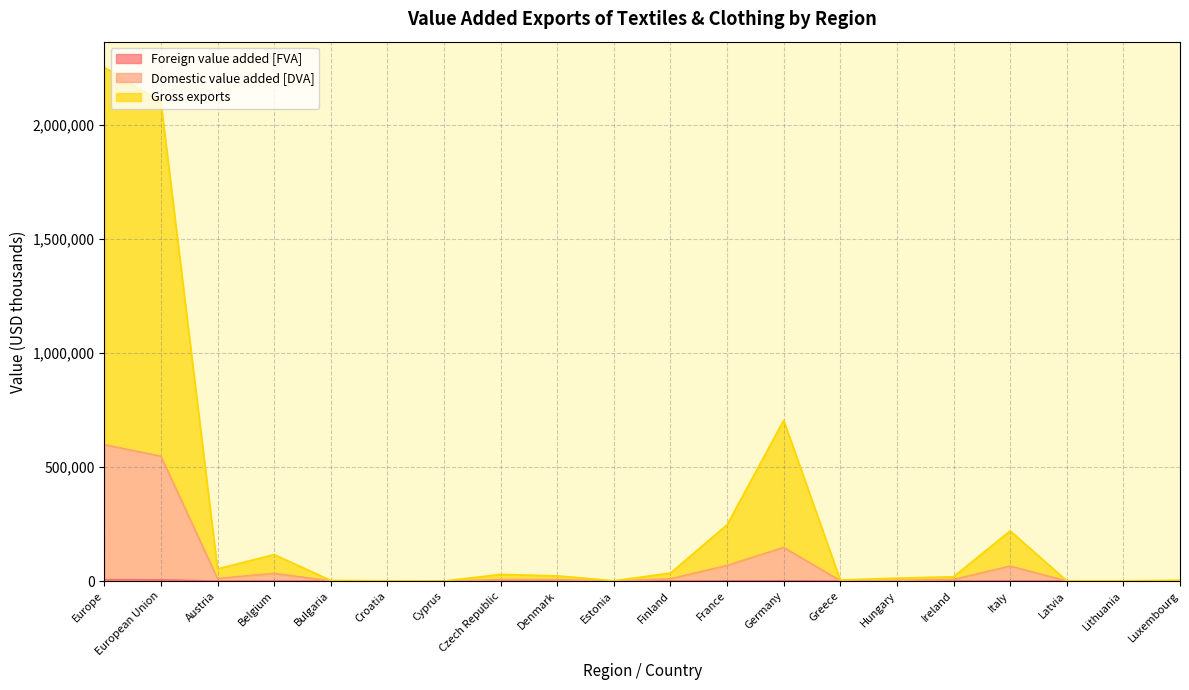

What is the sum of all Domestic value added [DVA] values?

1511108.6